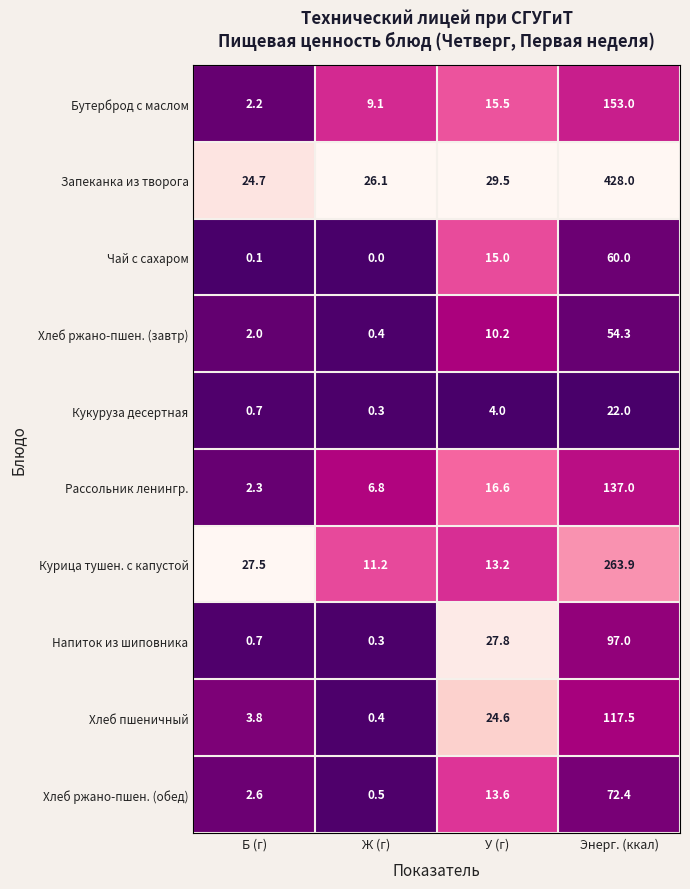

What is the total value across all series at Ж (г)?

55.1